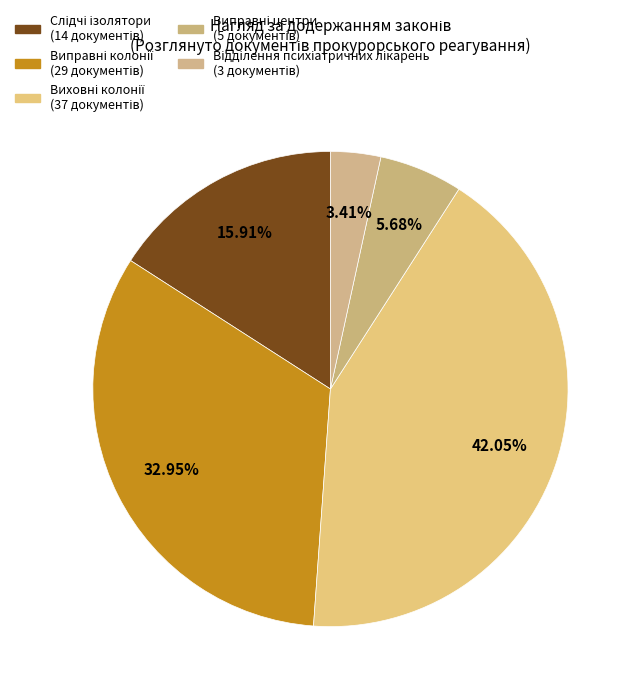

How many segments does this pie chart have?

5